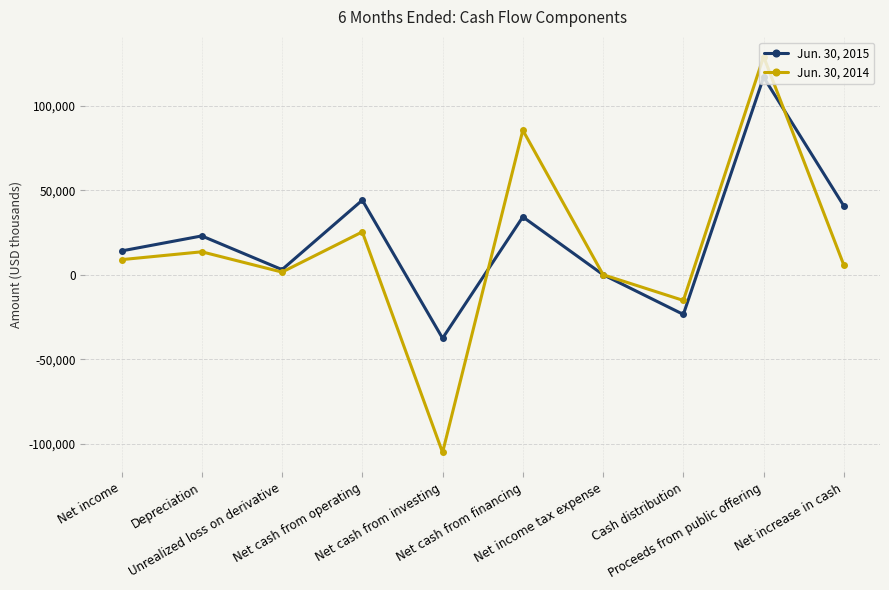

What is the label of the 7th point from the left?

Net income tax expense